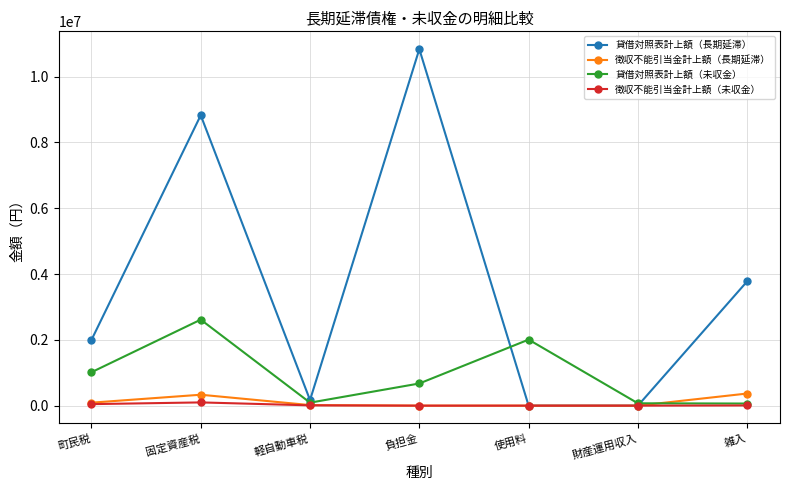

At which label does 貸借対照表計上額（未収金） reach its peak?

固定資産税